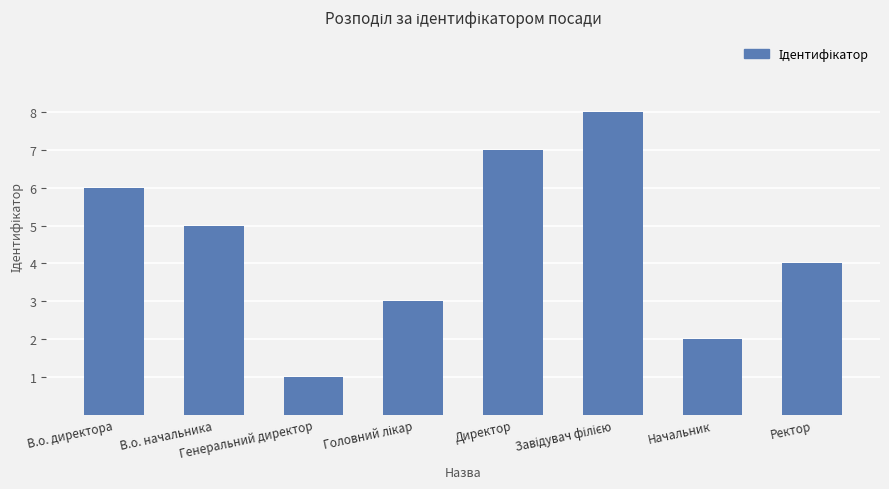

What is the difference between the second highest and second lowest values?

5